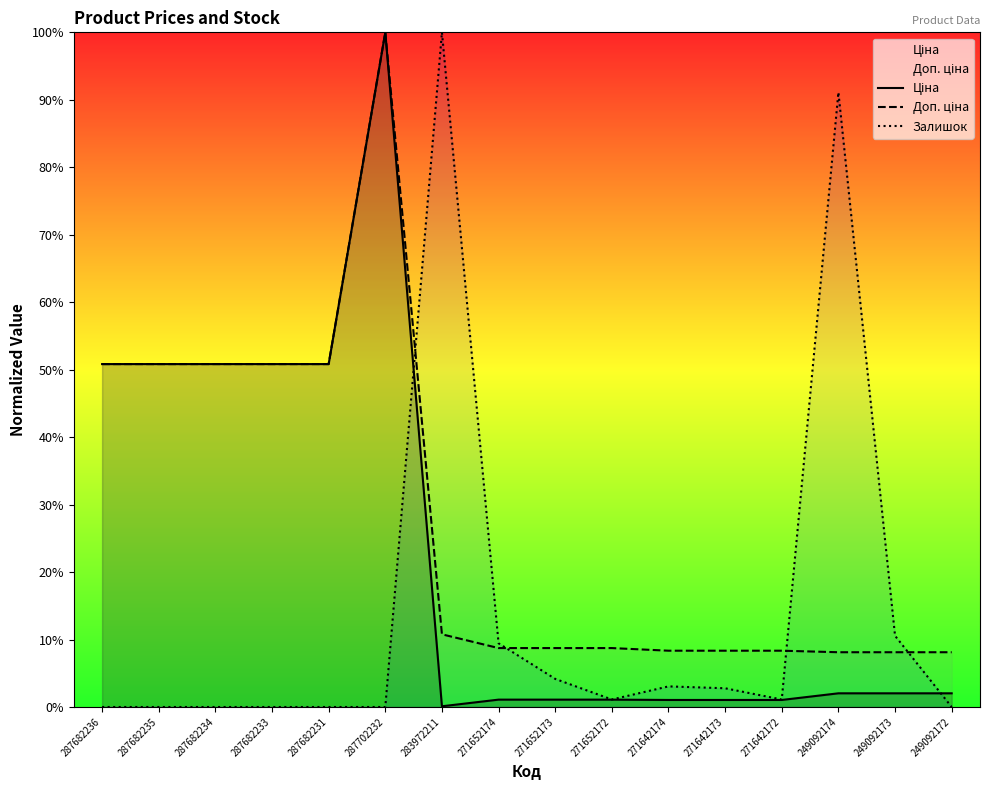

What is the approximate value of Ціна at 287702232?

1.0